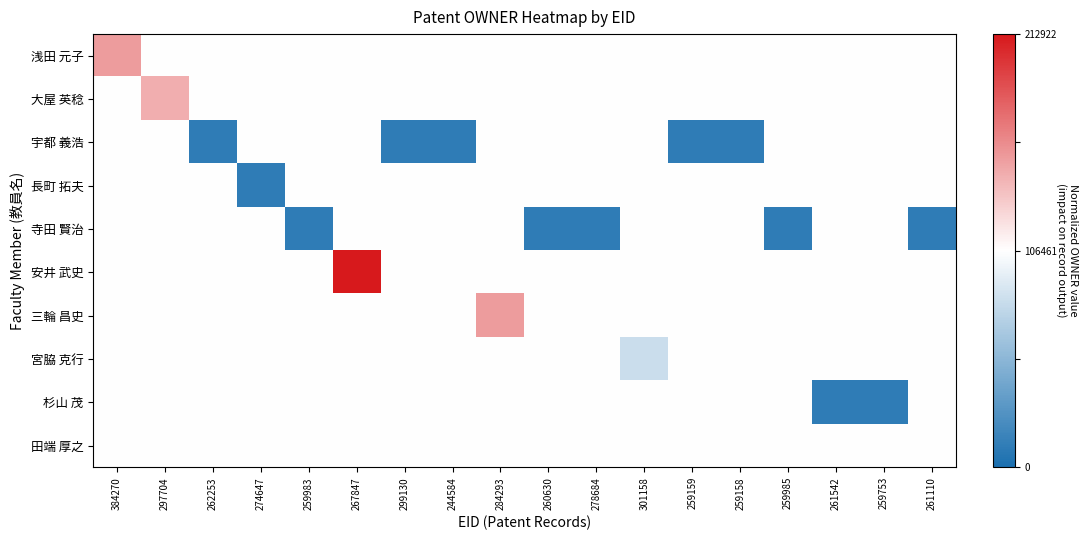

Count the number of categories in the chart.

18